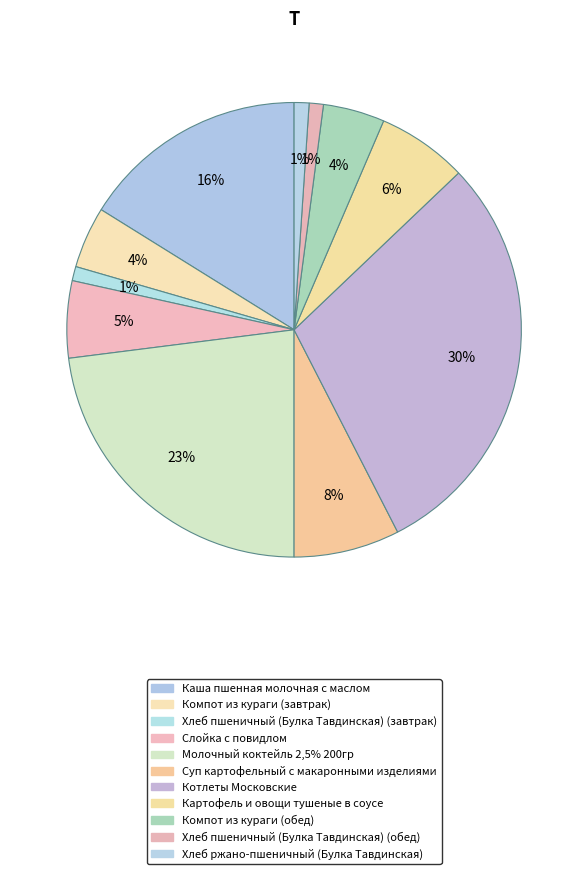

What percentage is the Каша пшенная молочная с маслом slice, to the nearest percent?

16%